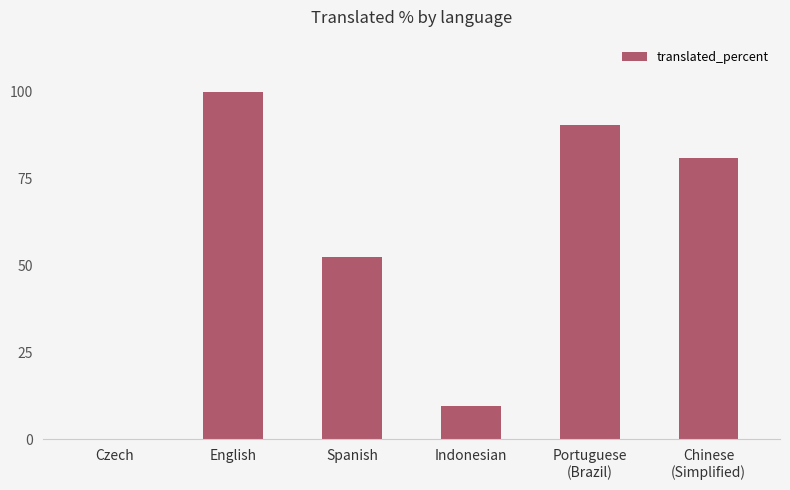

What is the change in value from Spanish to Portuguese
(Brazil)?

+38.1